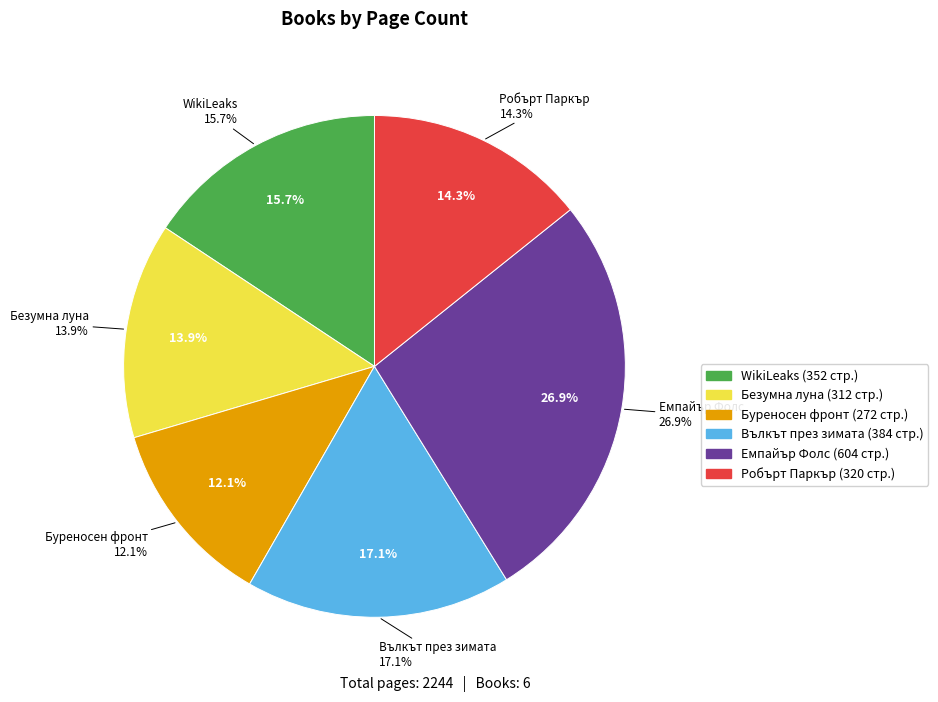

Does Буреносен фронт (7503) represent more than half of the total?

No